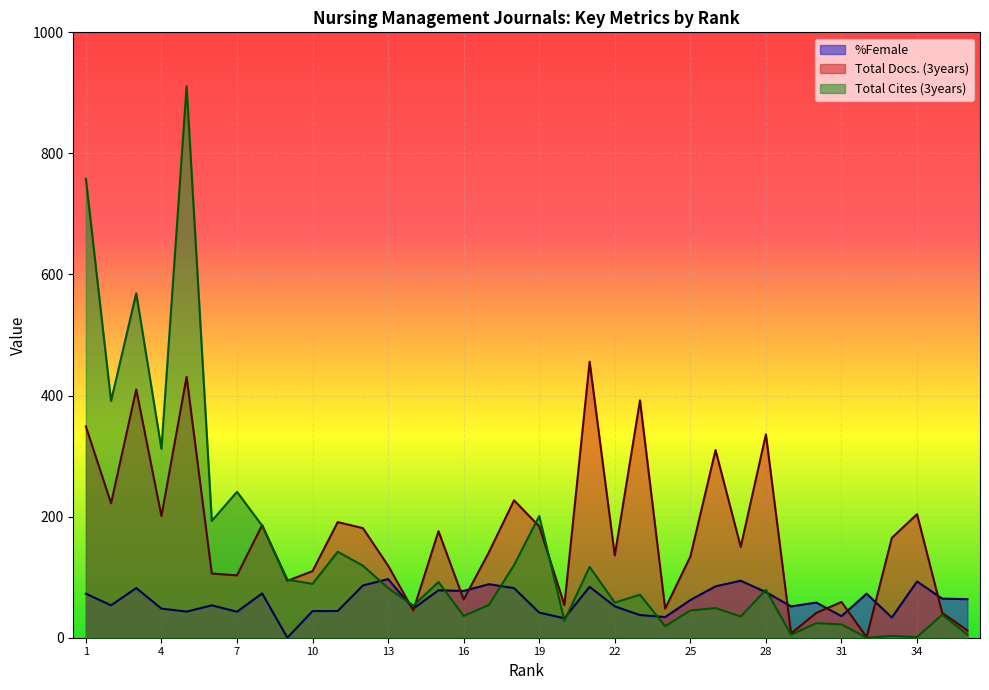

What is the average value of the %Female series?

60.7